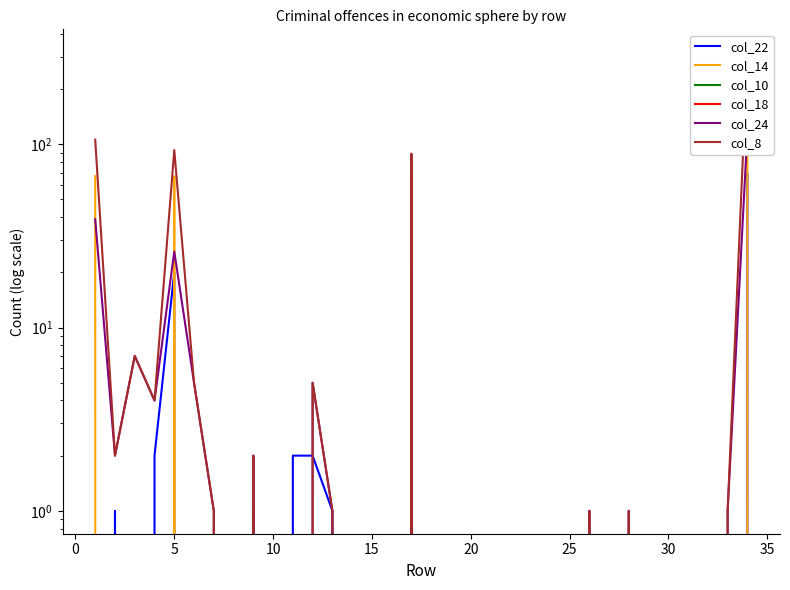

Reading left to right, what are all the values shown in this chart?

col_22: 0	1	0	2	20	0	0	0	1	0	2	2	1	0	0	0	17	0	0	0	0	0	0	0	0	0	0	0	0	0	0	0	0	69
col_14: 67	0	0	0	67	0	0	0	0	0	0	0	0	0	0	0	67	0	0	0	0	0	0	0	0	0	0	0	0	0	0	0	0	201
col_10: 0	0	0	0	0	0	0	0	0	0	0	0	0	0	0	0	0	0	0	0	0	0	0	0	0	0	0	0	0	0	0	0	0	0
col_18: 0	0	0	0	0	0	0	0	0	0	0	0	0	0	0	0	0	0	0	0	0	0	0	0	0	0	0	0	0	0	0	0	0	0
col_24: 39	2	7	4	26	5	1	0	2	0	0	5	1	0	0	0	22	0	0	0	0	0	0	0	0	1	0	1	0	0	0	0	1	117
col_8: 106	2	7	4	93	5	1	0	2	0	0	5	1	0	0	0	89	0	0	0	0	0	0	0	0	1	0	1	0	0	0	0	1	318